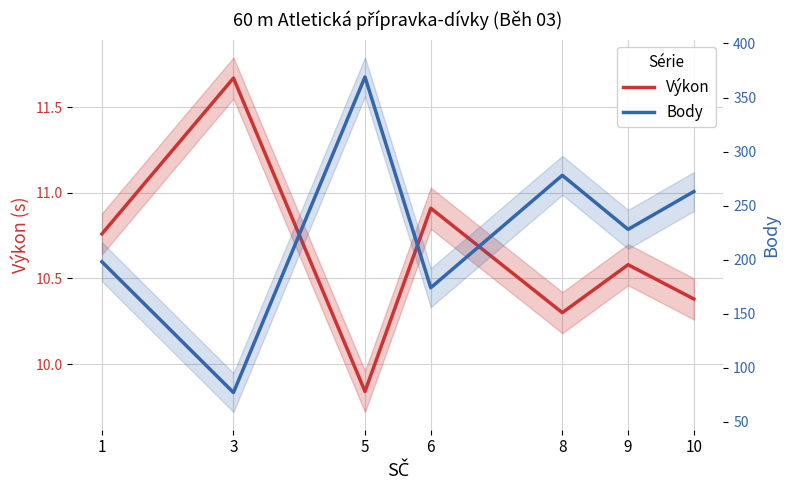

The Výkon series shows 9.8 at 5. True or false?

True